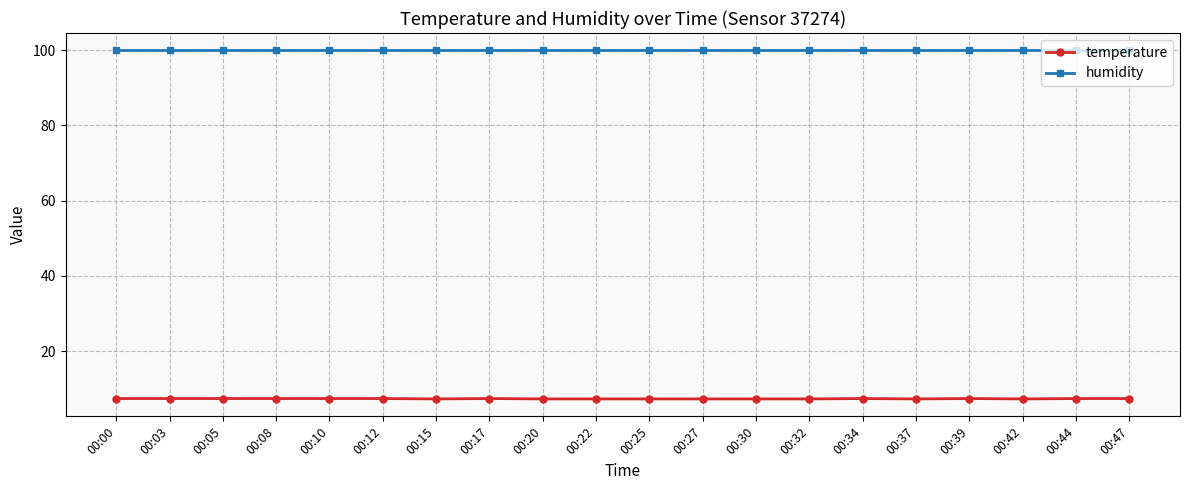

True or false: humidity and temperature cross at least once.

False